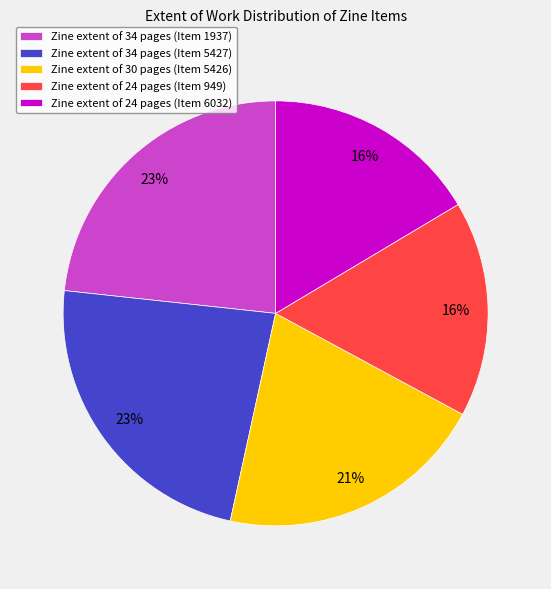

Is it true that Zine extent of 24 pages (Item 949) is 16% of the pie?

True